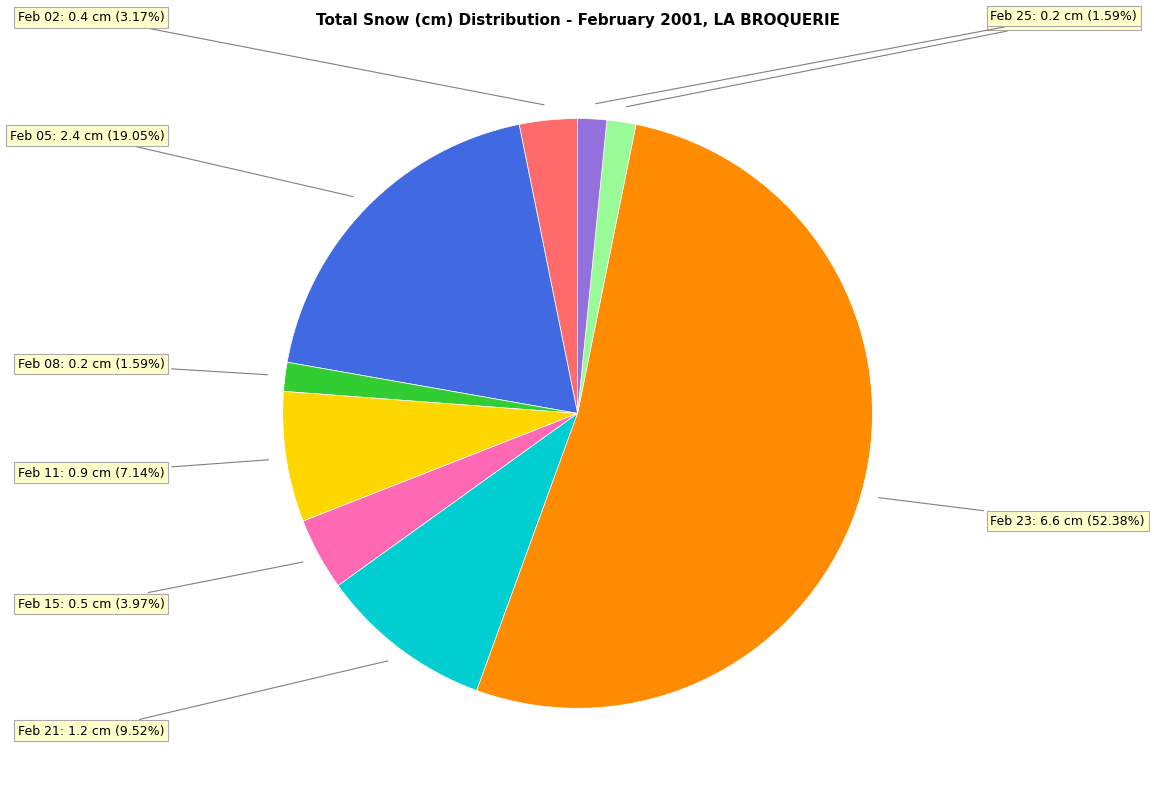

Is there a majority slice in this chart?

Yes